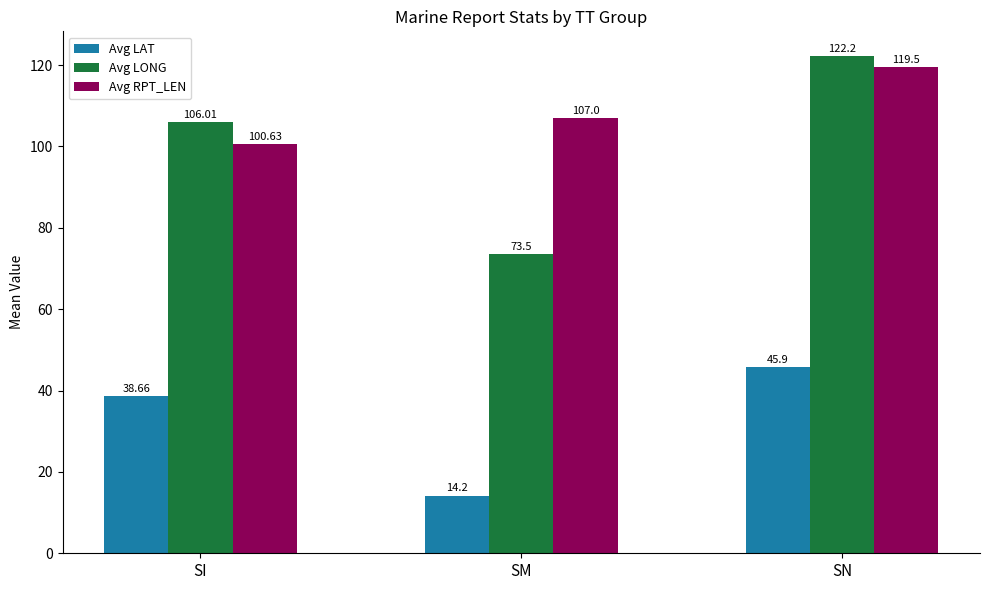

Reading left to right, what are all the values shown in this chart?

Avg LAT: SI=38.7	SM=14.2	SN=45.9
Avg LONG: SI=106.0	SM=73.5	SN=122.2
Avg RPT_LEN: SI=100.6	SM=107.0	SN=119.5